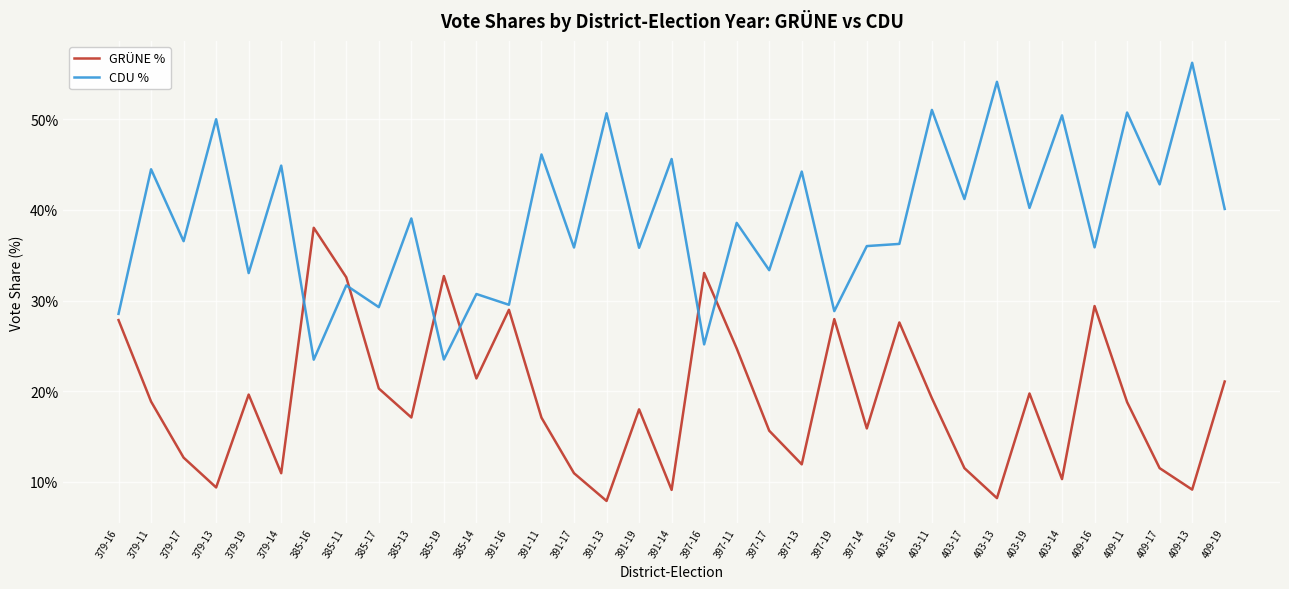

True or false: GRÜNE % has more than 0 points higher than both neighbors.

True